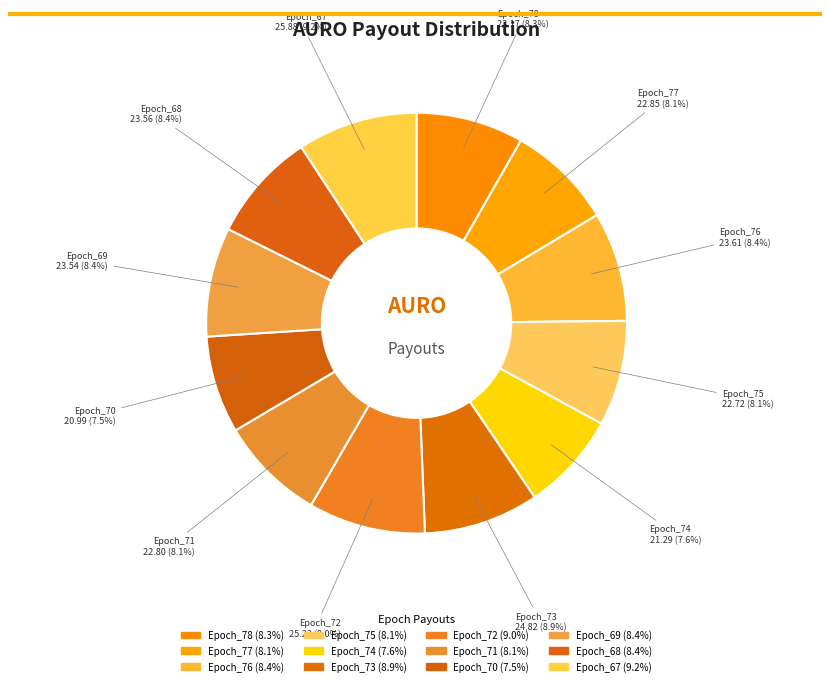

The Epoch_78 slice represents 13% of the pie. True or false?

False